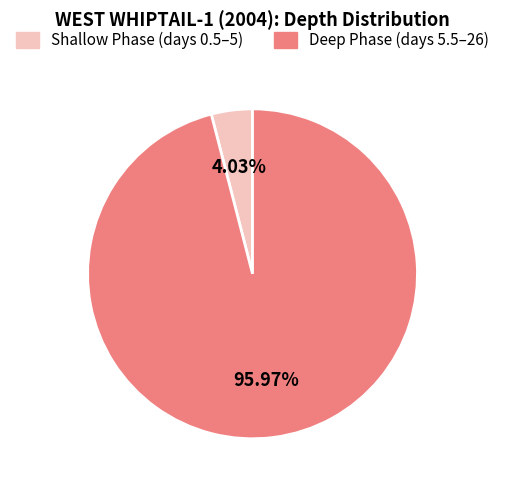

What is the smallest slice in the pie chart?

Shallow Phase (days 0.5–5)